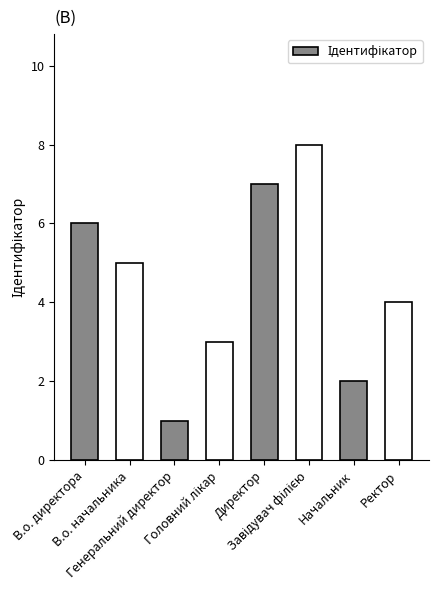

What is the greatest value displayed?

8